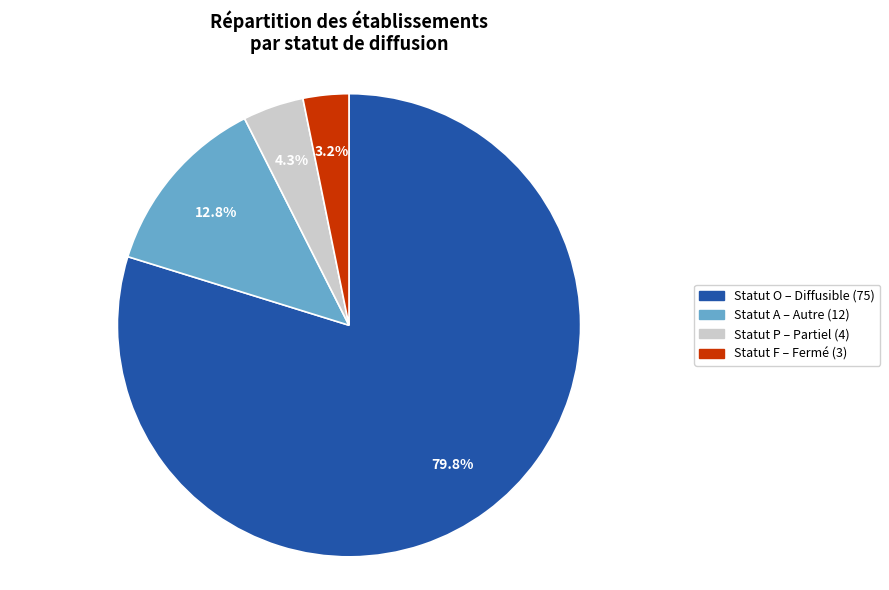

To the nearest percent, what is the average slice percentage?

25%